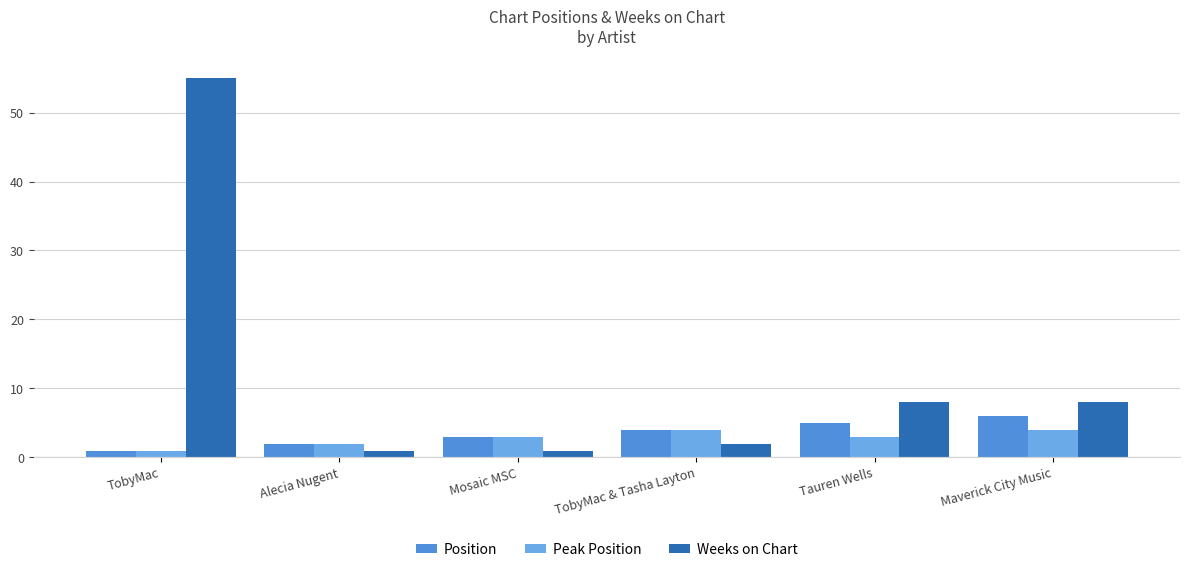

The Peak Position series shows 4 at Maverick City Music. True or false?

True